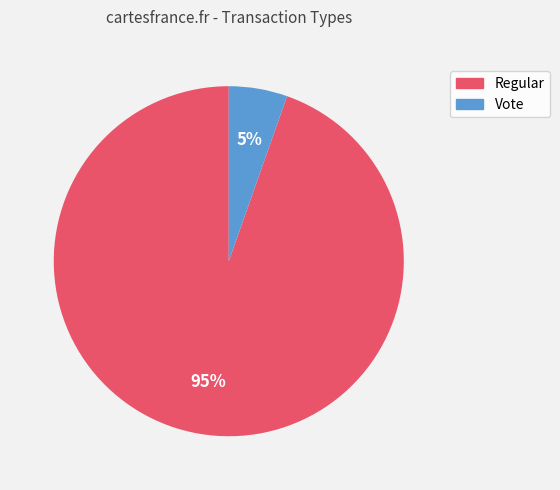

How many segments does this pie chart have?

2